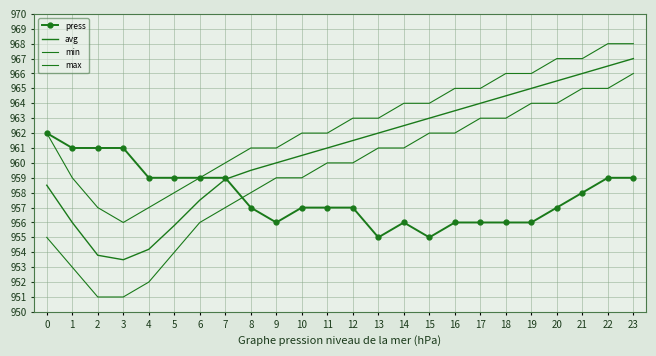

The press series shows 958.0 at 21. True or false?

True